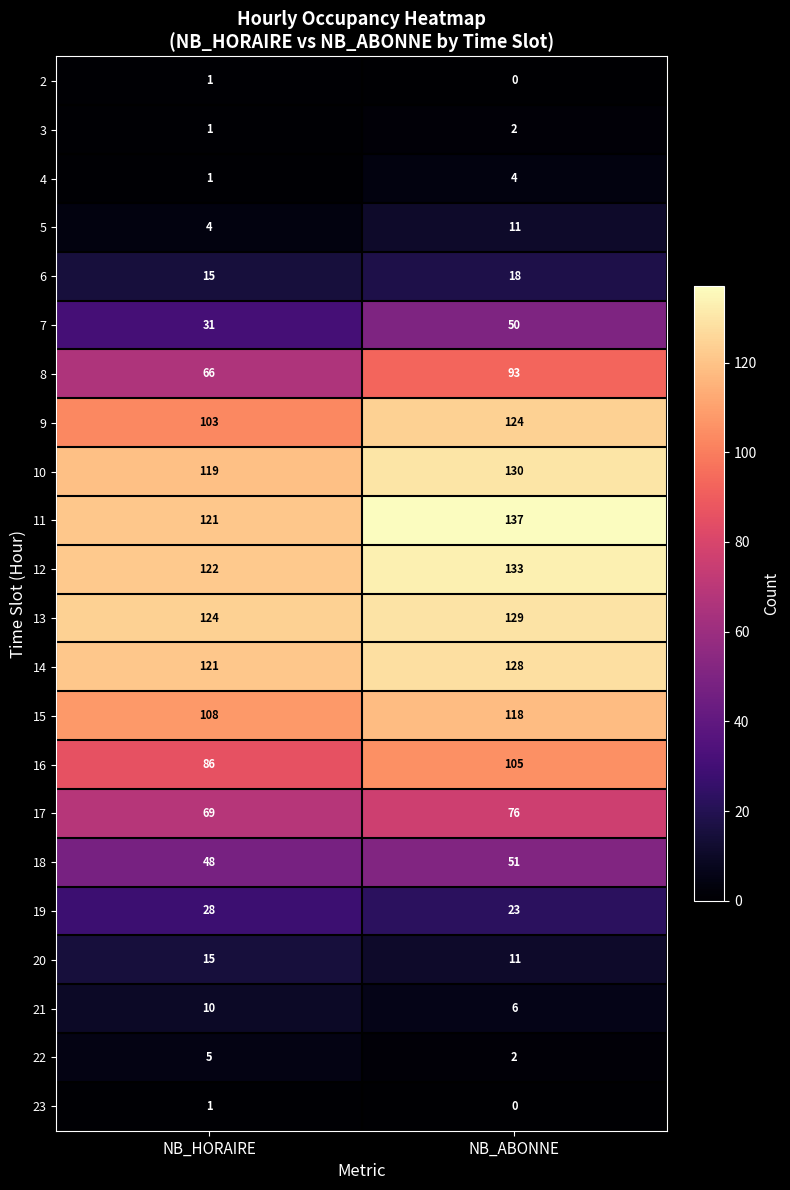

What is the difference between the 9 values at NB_HORAIRE and NB_ABONNE?

21